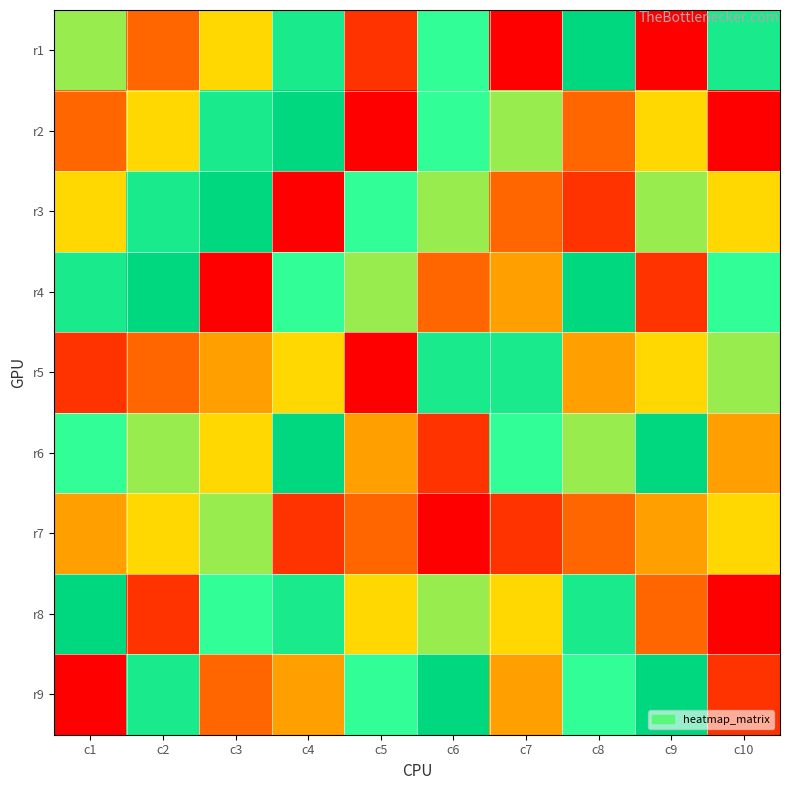

What is the spread (max minus min) of values at c10?

7